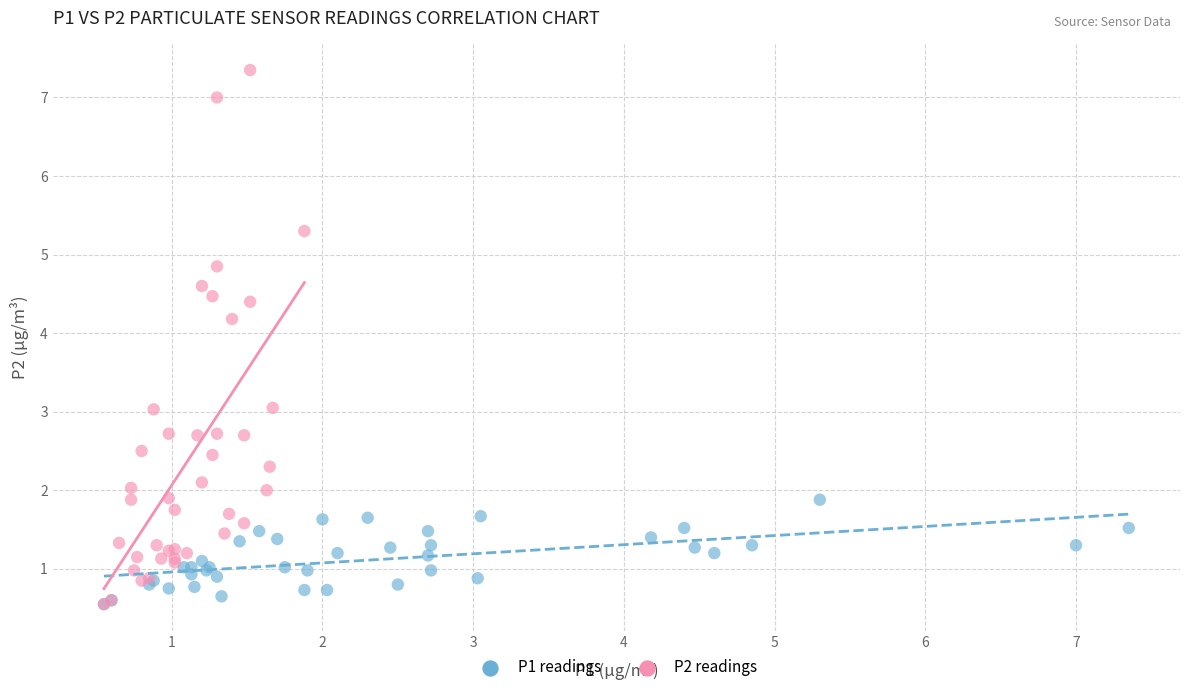

Which series has the largest Y range (max minus min)?

P2 readings